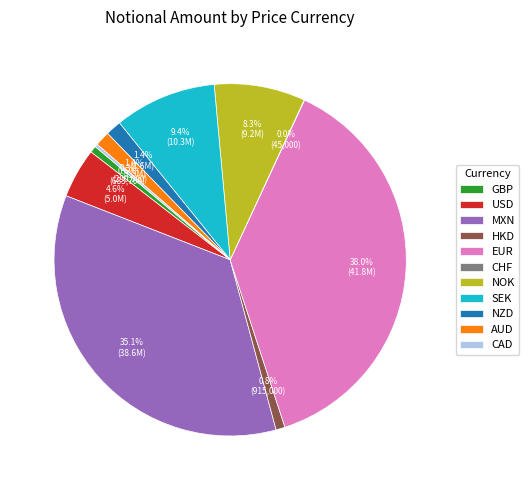

Does SEK account for over 50% of the chart?

No